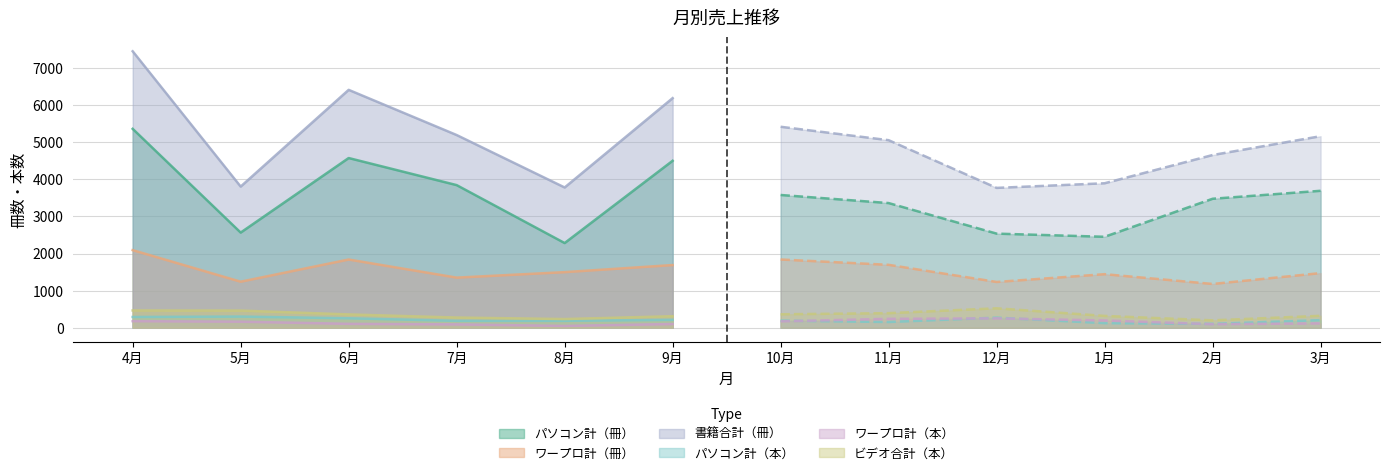

At which label is ビデオ合計（本） closest to 360?

6月